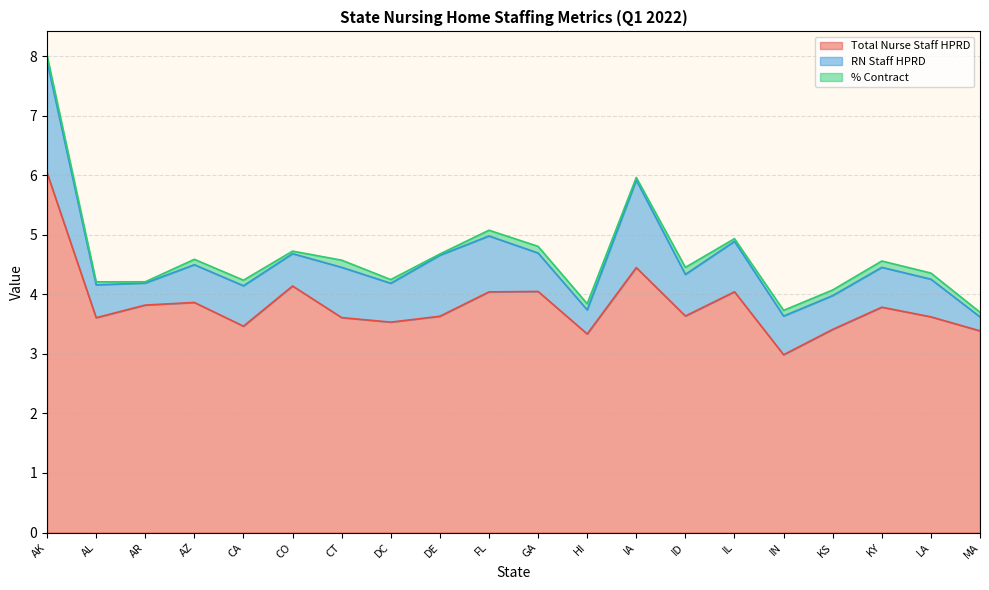

What is the approximate value of Total Nurse Staff HPRD at CT?

3.6